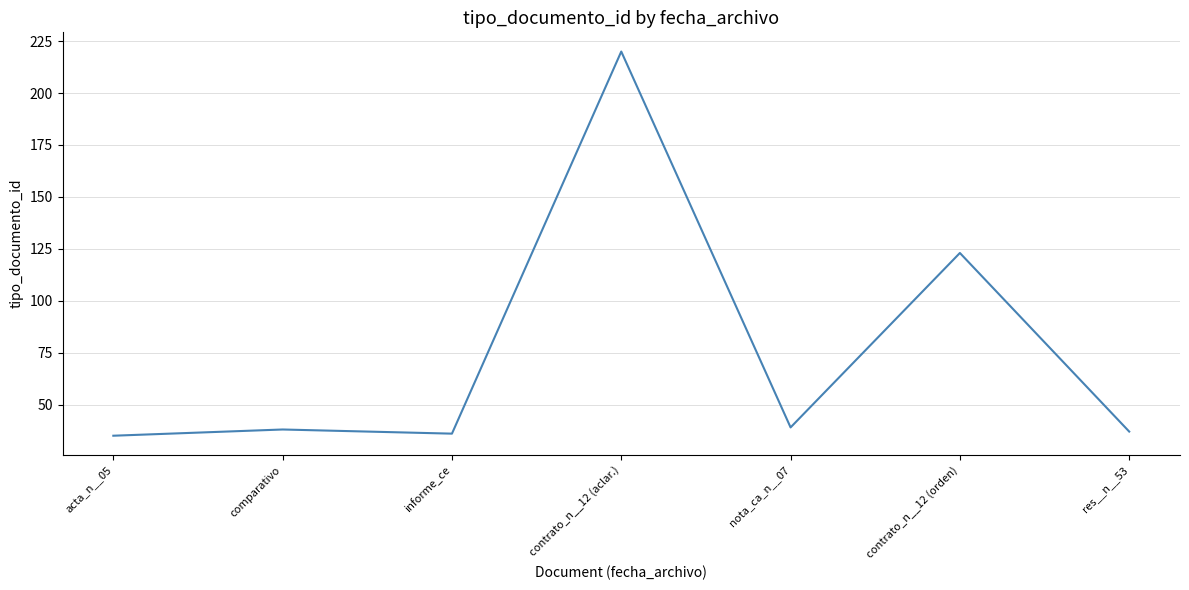

Is it true that the value at contrato_n__12 (orden) is 76?

False